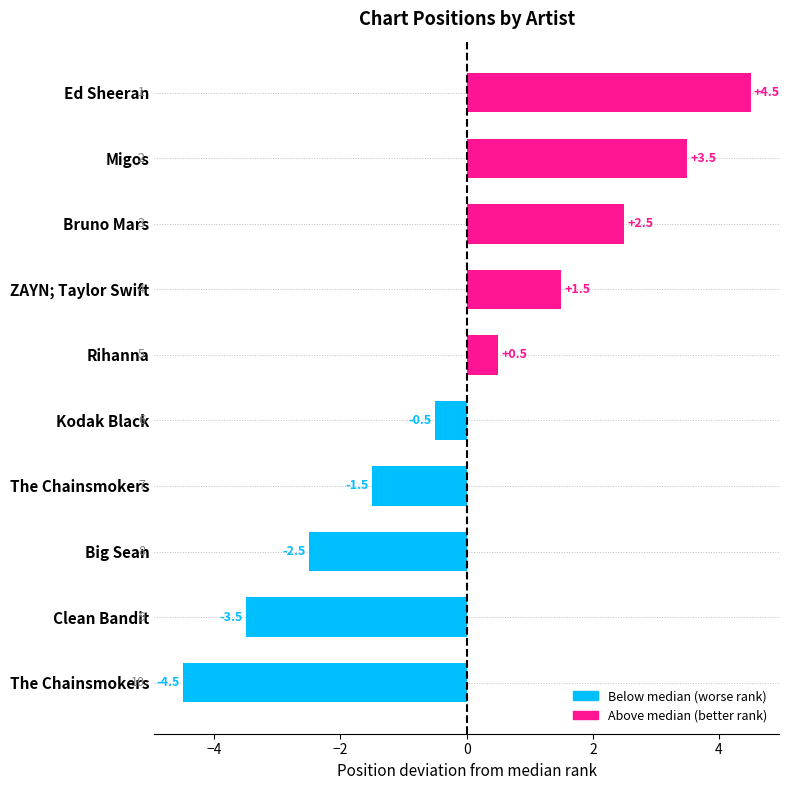

How many values are below 0?

5